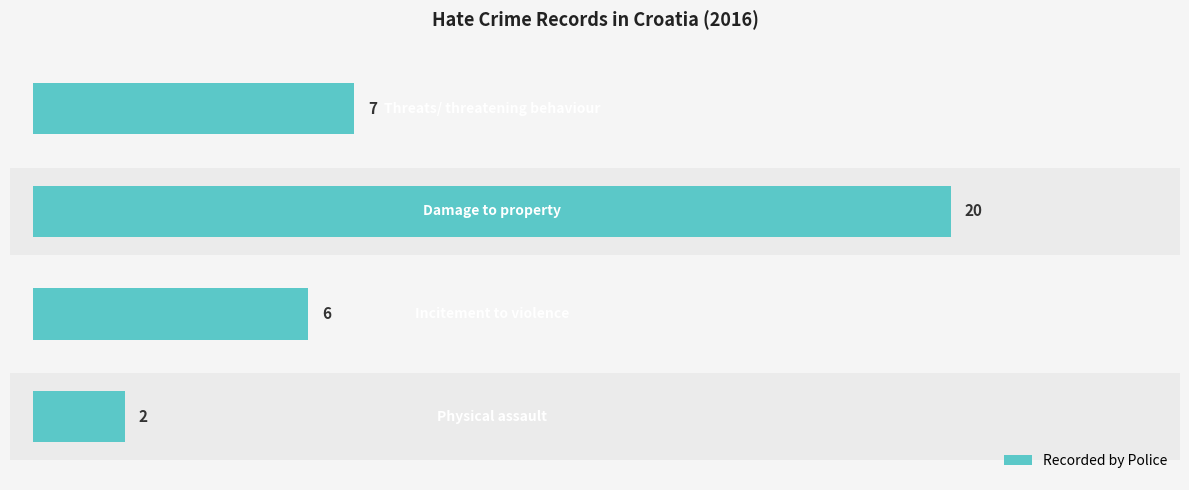

What is the average value?

9